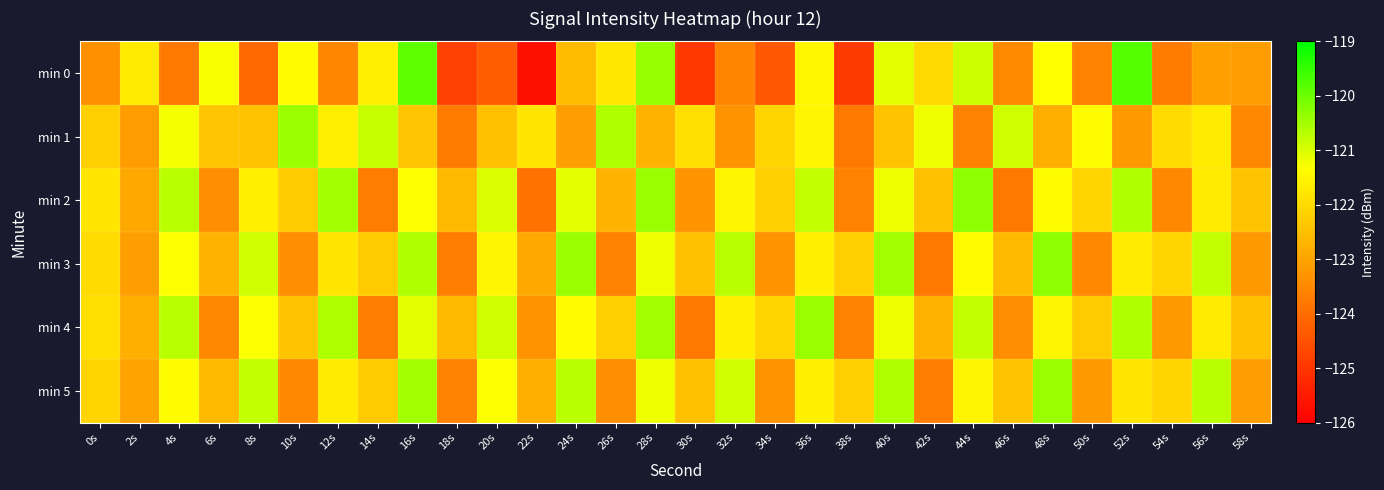

How many series are shown in this chart?

6